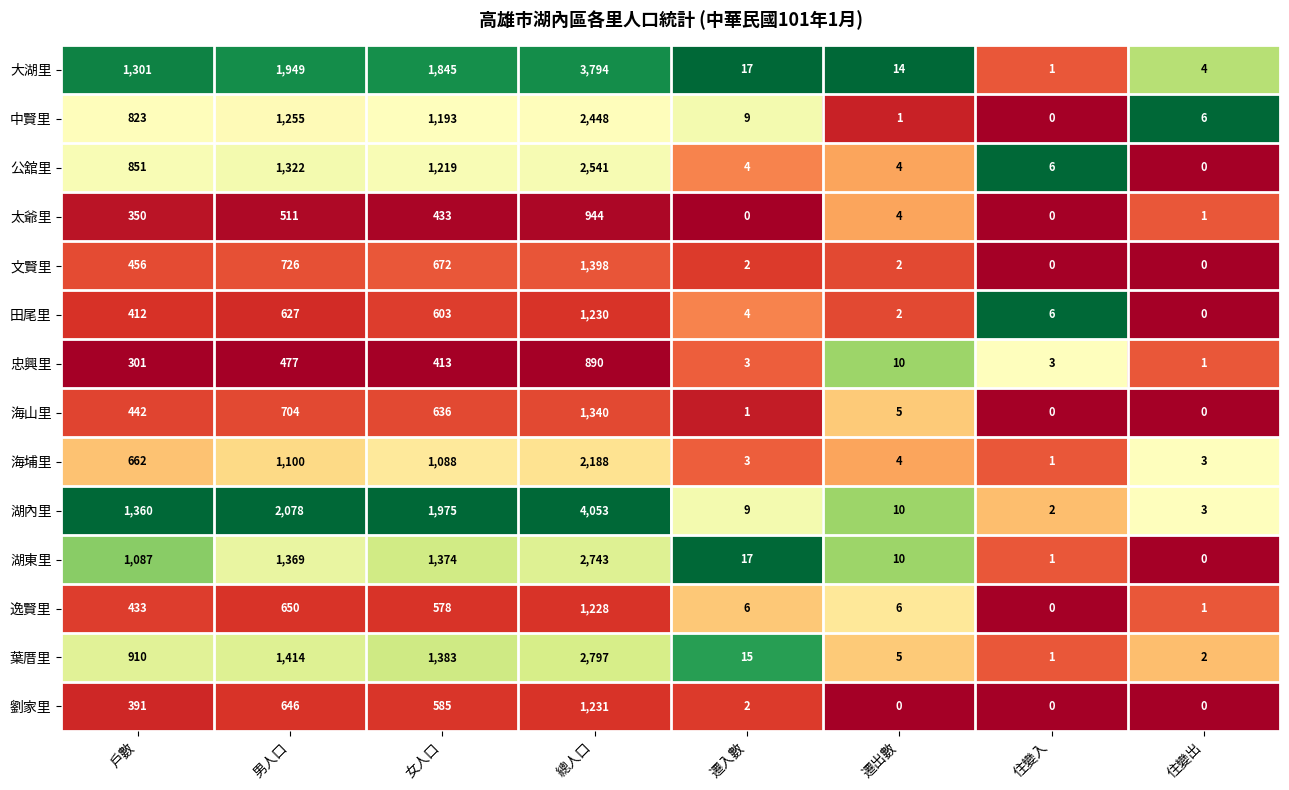

What is the spread (max minus min) of values at 住變出?

6